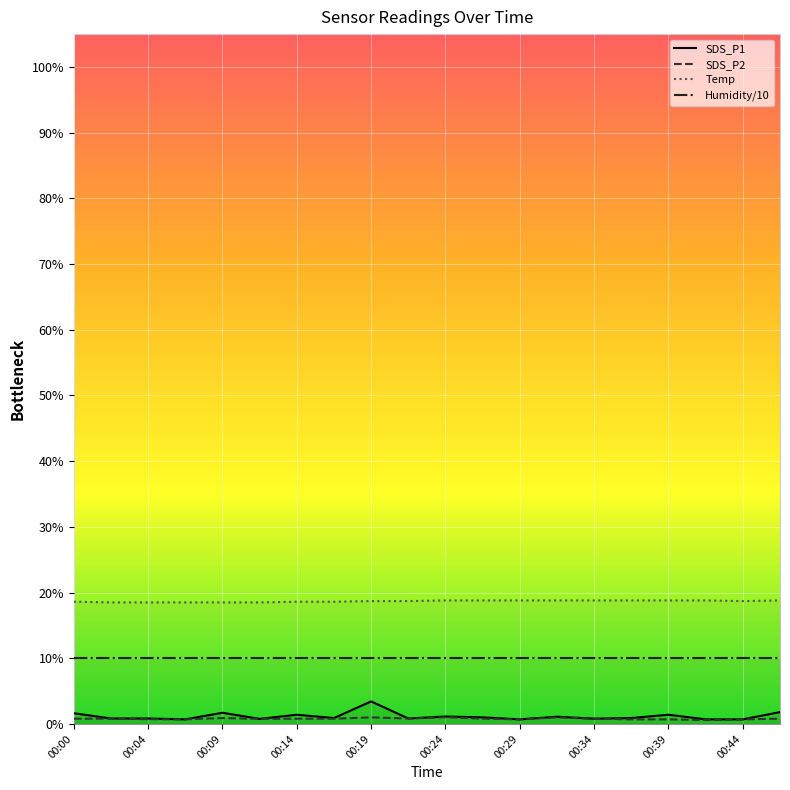

True or false: SDS_P1 has a value of 0.8 at 00:12.

True